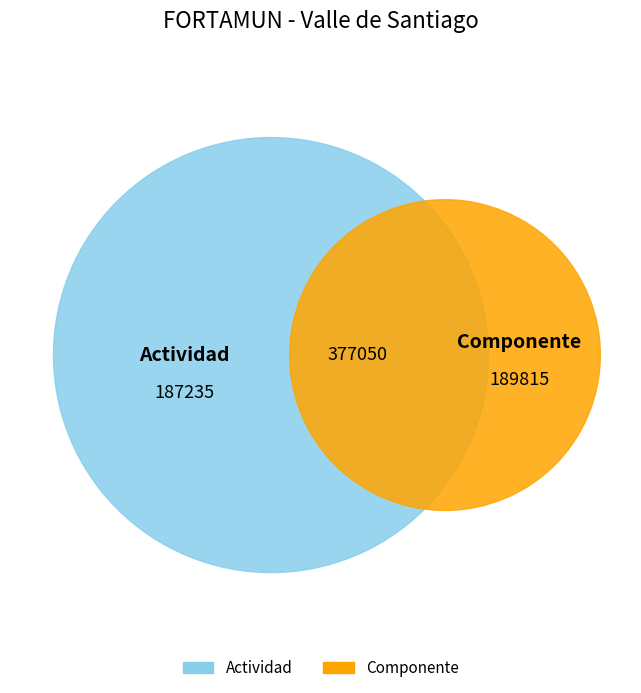

To the nearest percent, what percentage of the pie is Componente?

50%